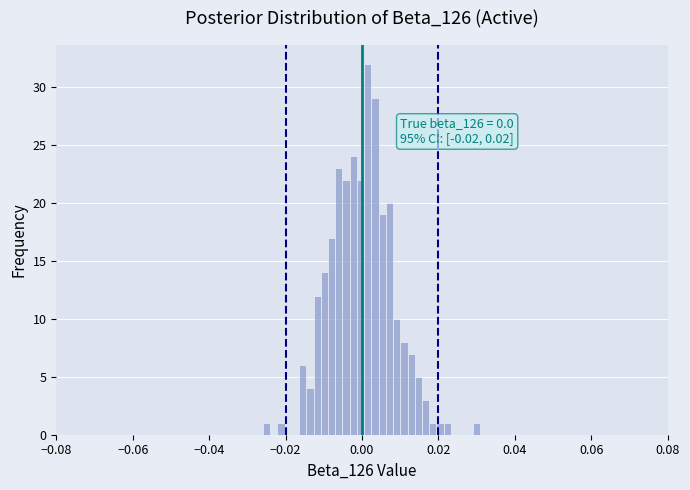

Read against the x-axis, roughly where is the centre of the tallest bar?

0.002